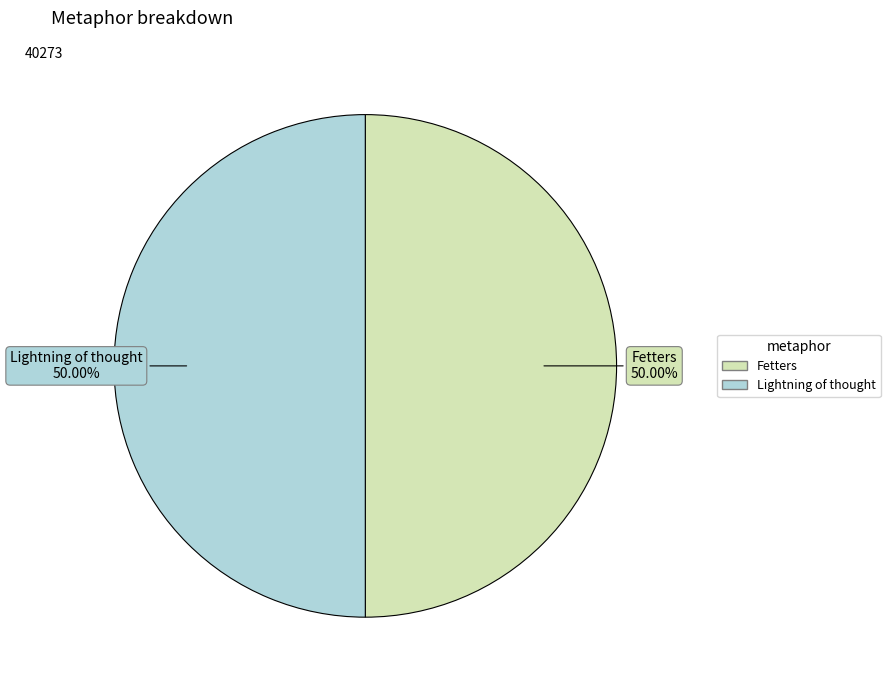

The Fetters slice represents 37% of the pie. True or false?

False